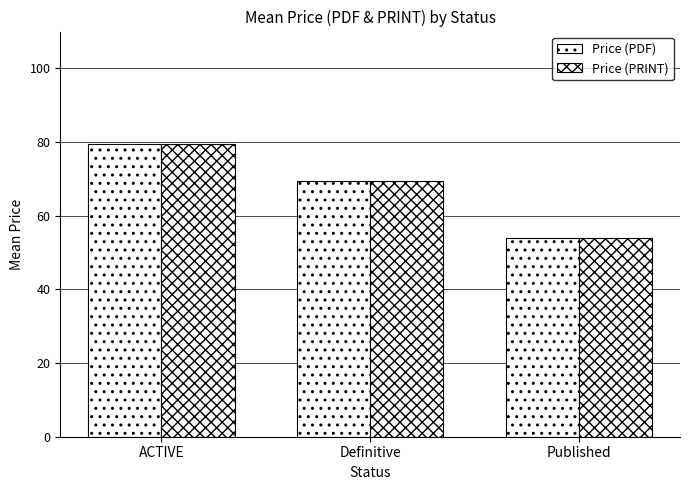

Count the number of categories in the chart.

3